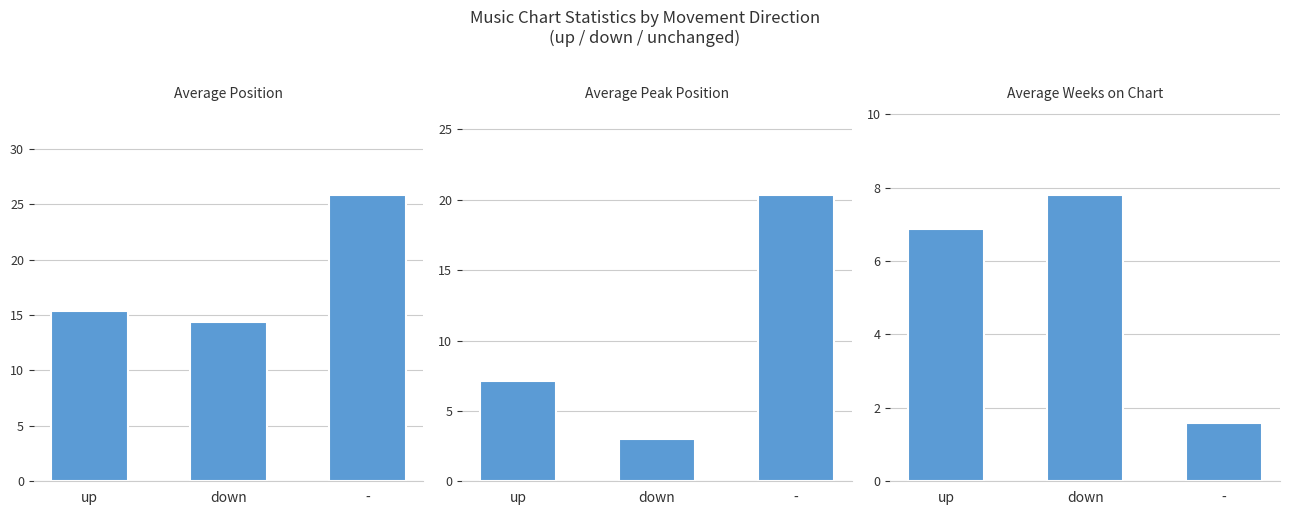

Which has a higher value, up or down?

up